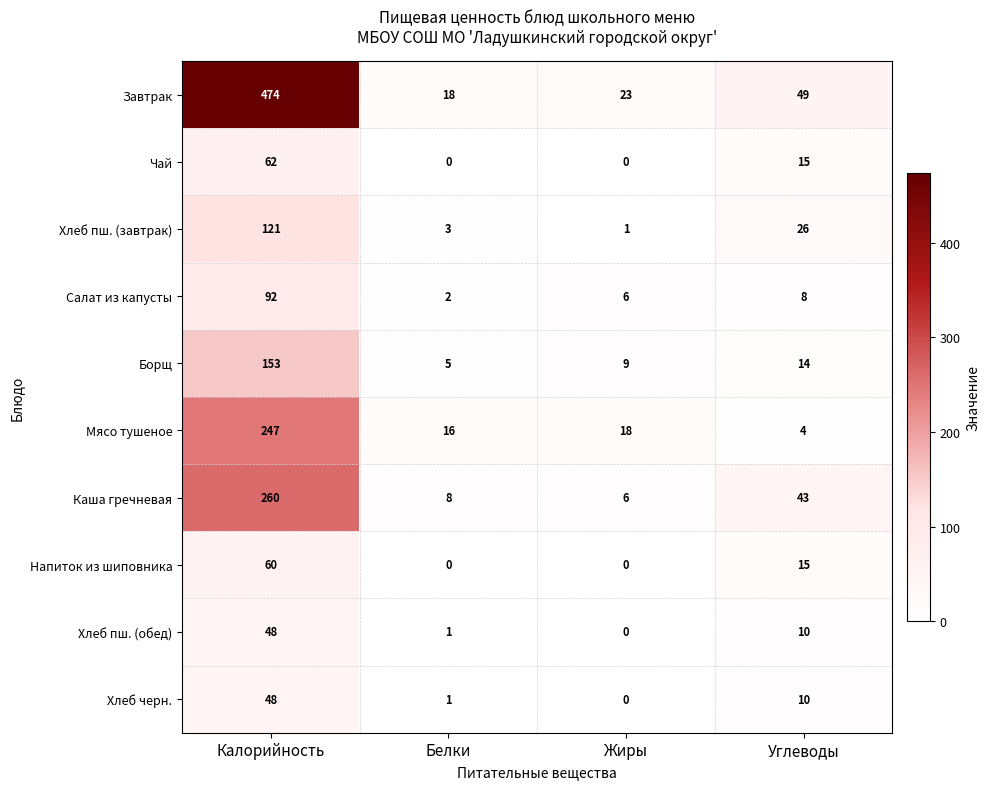

True or false: Хлеб пш. (завтрак) has a value of 41 at Углеводы.

False